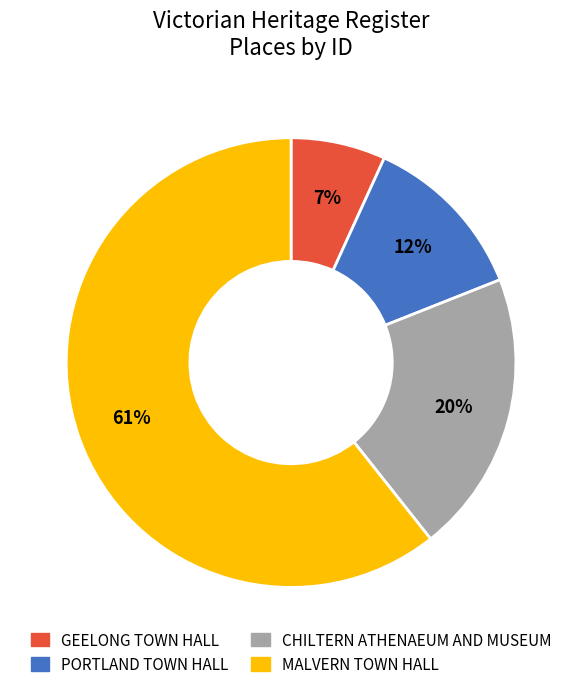

Rank the categories by value from highest to lowest.

MALVERN TOWN HALL, CHILTERN ATHENAEUM AND MUSEUM, PORTLAND TOWN HALL, GEELONG TOWN HALL